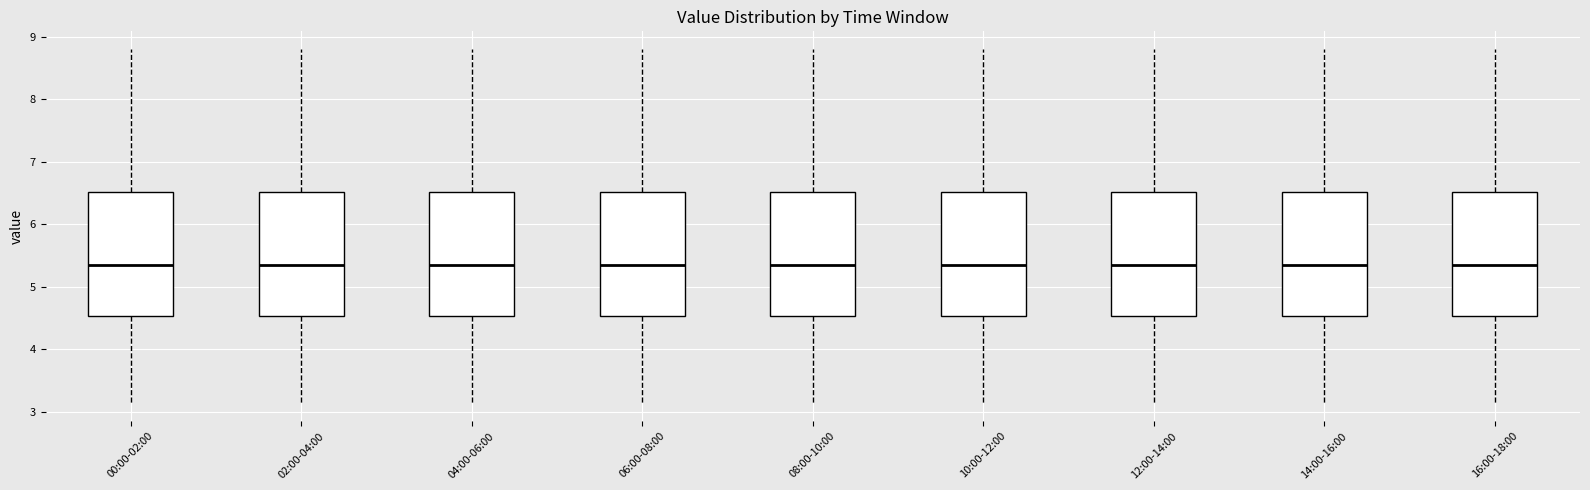

Reading left to right, read every box against the y-axis: the position of its median line, the range the box covers, and the ends of its whiskers. The values are not printed on the chart, so give them approximately, as read against the axis.

00:00-02:00: median 5.3, box 4.5 to 6.5, whiskers 3.1 to 8.8
02:00-04:00: median 5.3, box 4.5 to 6.5, whiskers 3.1 to 8.8
04:00-06:00: median 5.3, box 4.5 to 6.5, whiskers 3.1 to 8.8
06:00-08:00: median 5.3, box 4.5 to 6.5, whiskers 3.1 to 8.8
08:00-10:00: median 5.3, box 4.5 to 6.5, whiskers 3.1 to 8.8
10:00-12:00: median 5.3, box 4.5 to 6.5, whiskers 3.1 to 8.8
12:00-14:00: median 5.3, box 4.5 to 6.5, whiskers 3.1 to 8.8
14:00-16:00: median 5.3, box 4.5 to 6.5, whiskers 3.1 to 8.8
16:00-18:00: median 5.3, box 4.5 to 6.5, whiskers 3.1 to 8.8